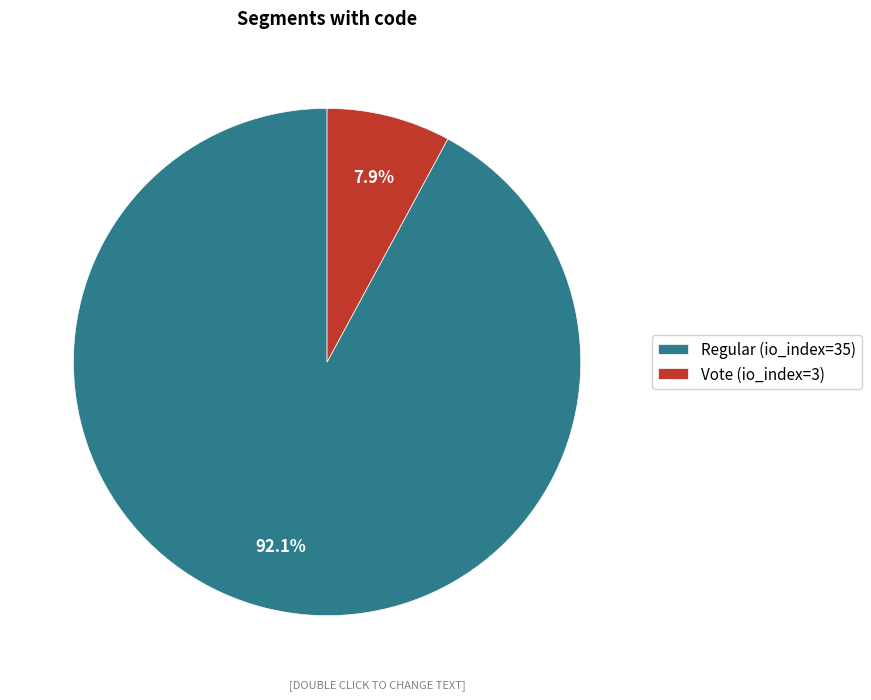

What portion of the pie excludes Regular (io_index=35)?

7.9%